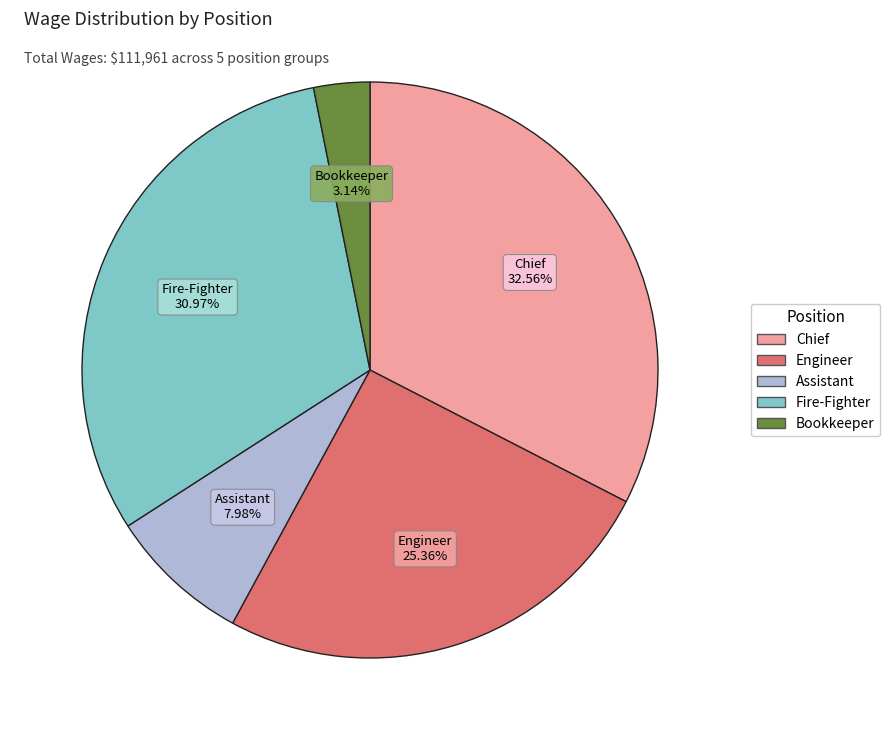

How many slices are in this pie chart?

5